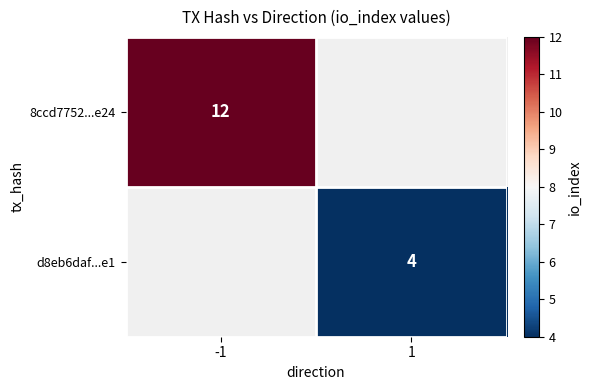

True or false: 8ccd7752...e24 has a value of 8 at -1.

False